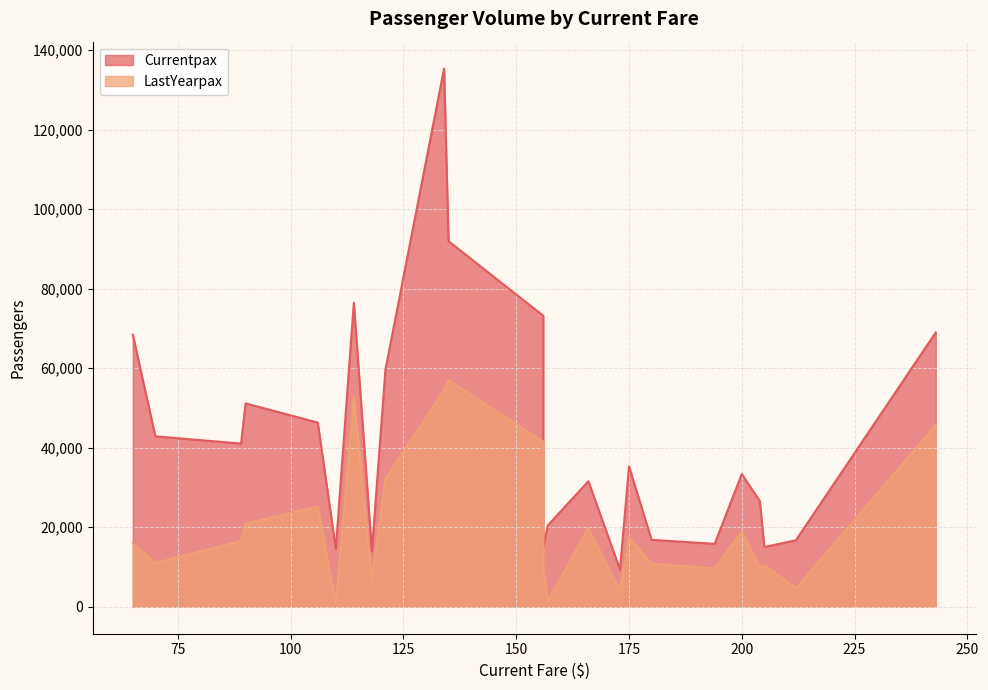

At which category is the sum across all series the highest?

134